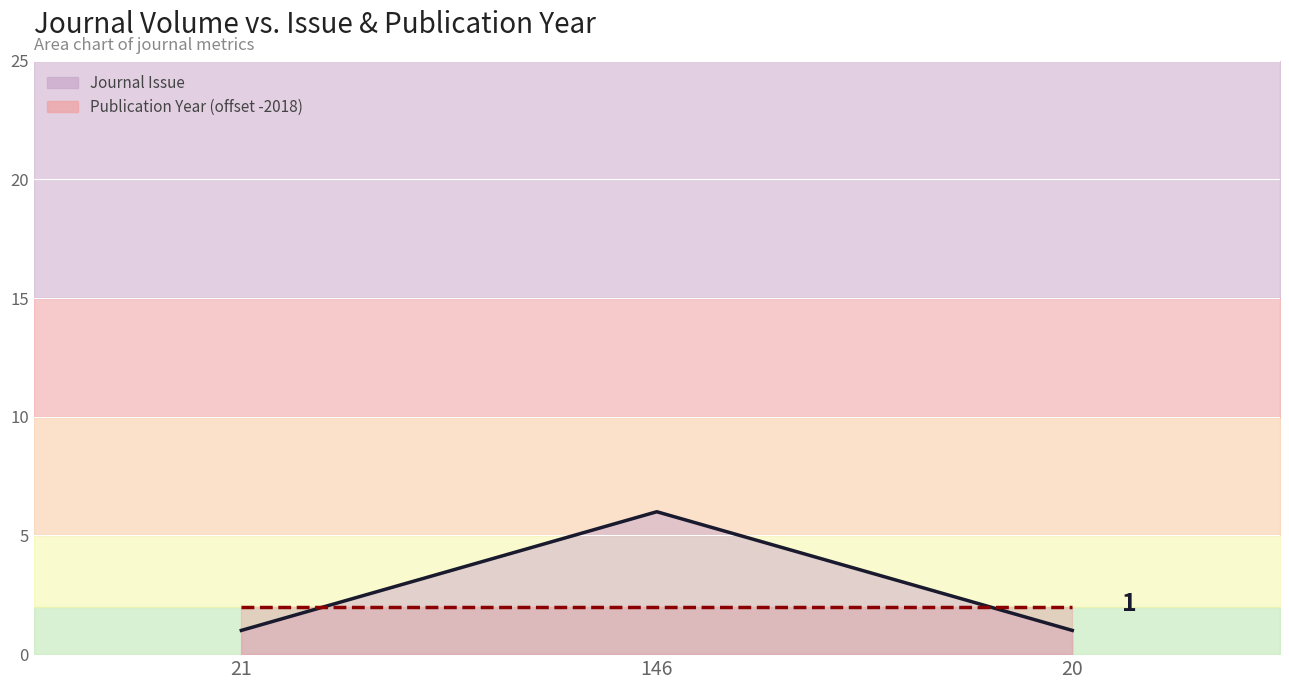

The value of Journal Issue at 146 is 6. True or false?

True